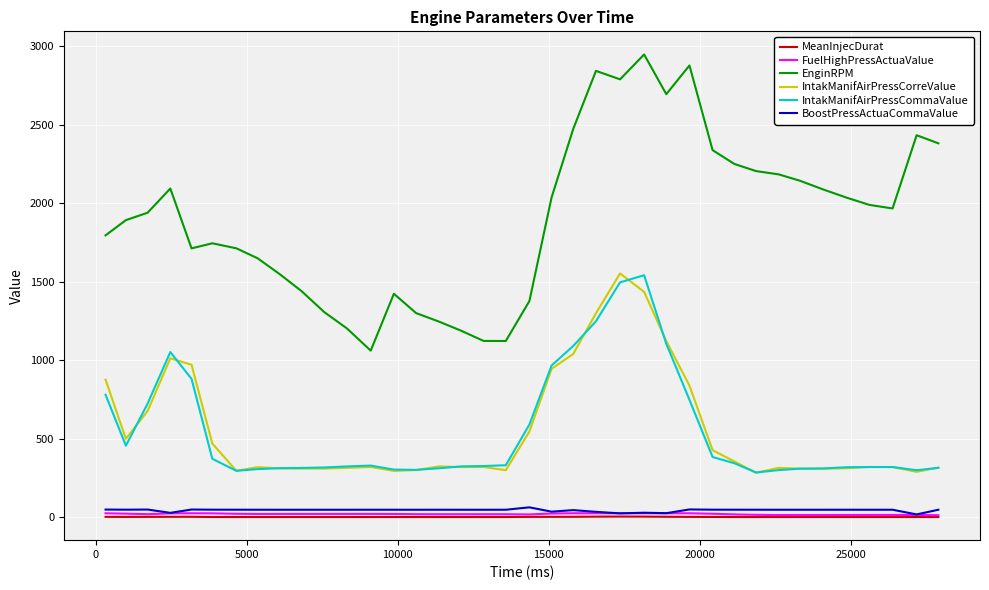

Which series has the largest range (max minus min)?

EnginRPM